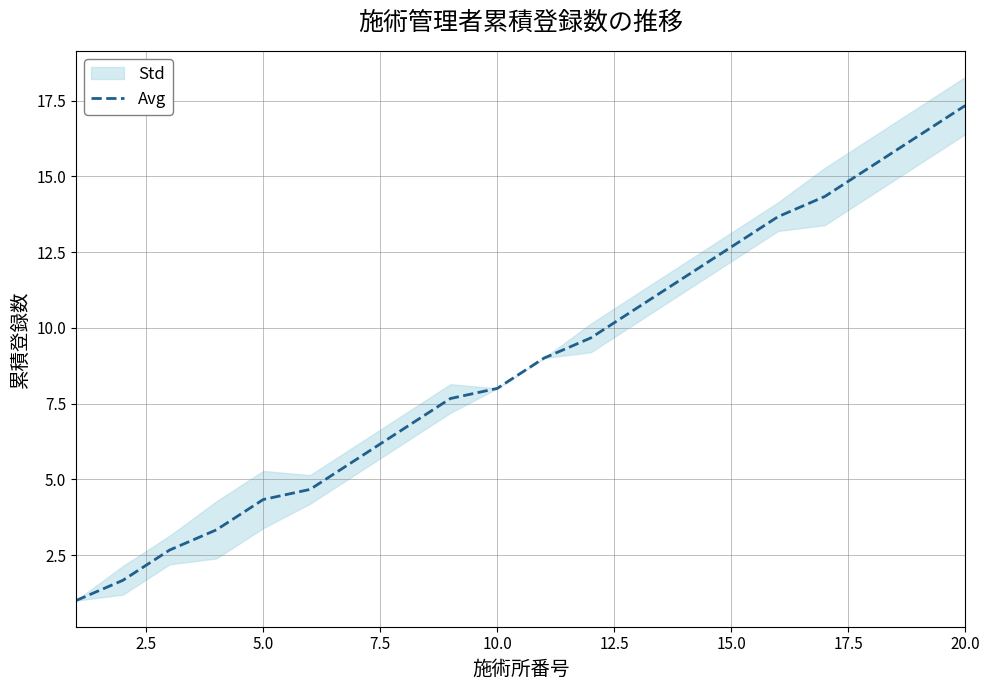

What is the maximum value shown in the chart?

17.3